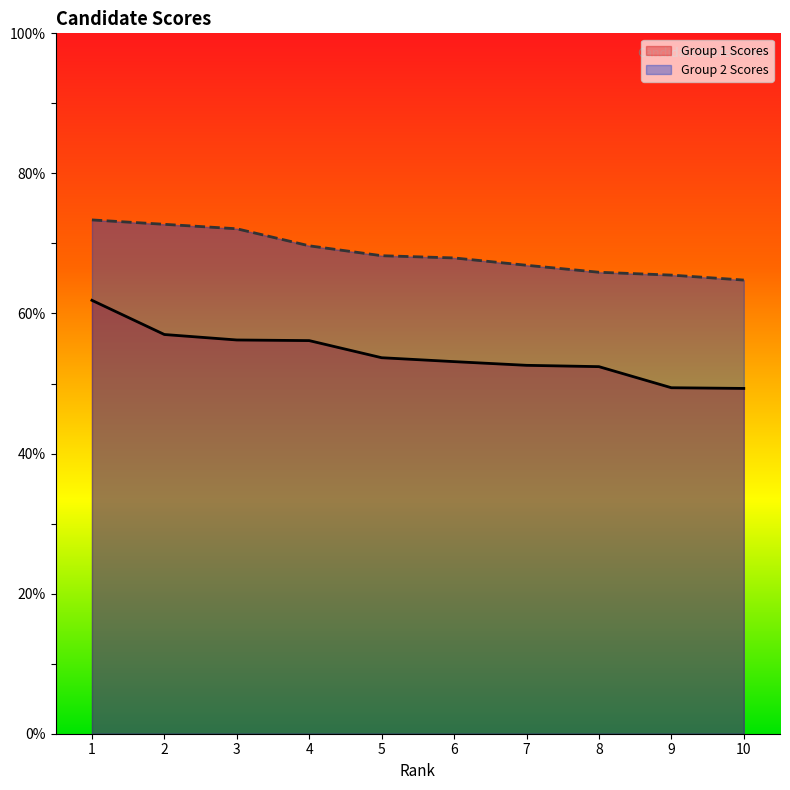

What is the value of the Group 2 Scores point at the 6th from the left?

67.9